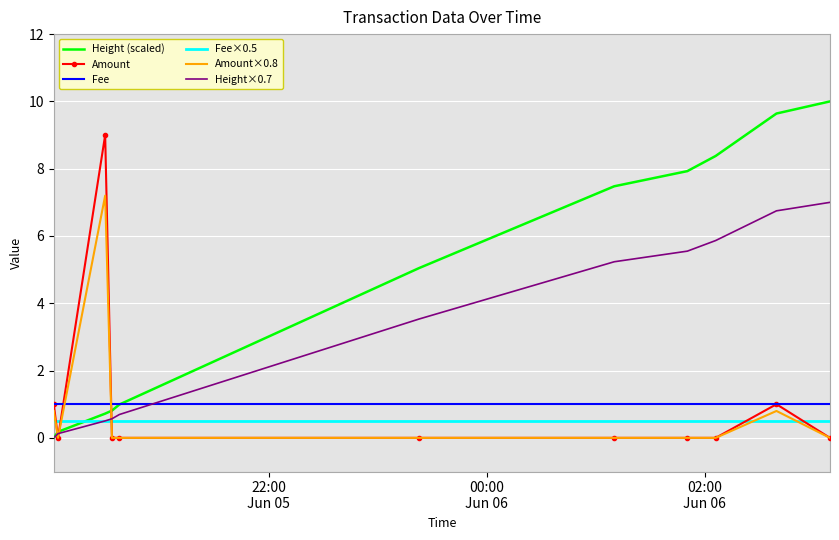

Which series has the largest total across all categories?

Height (scaled)